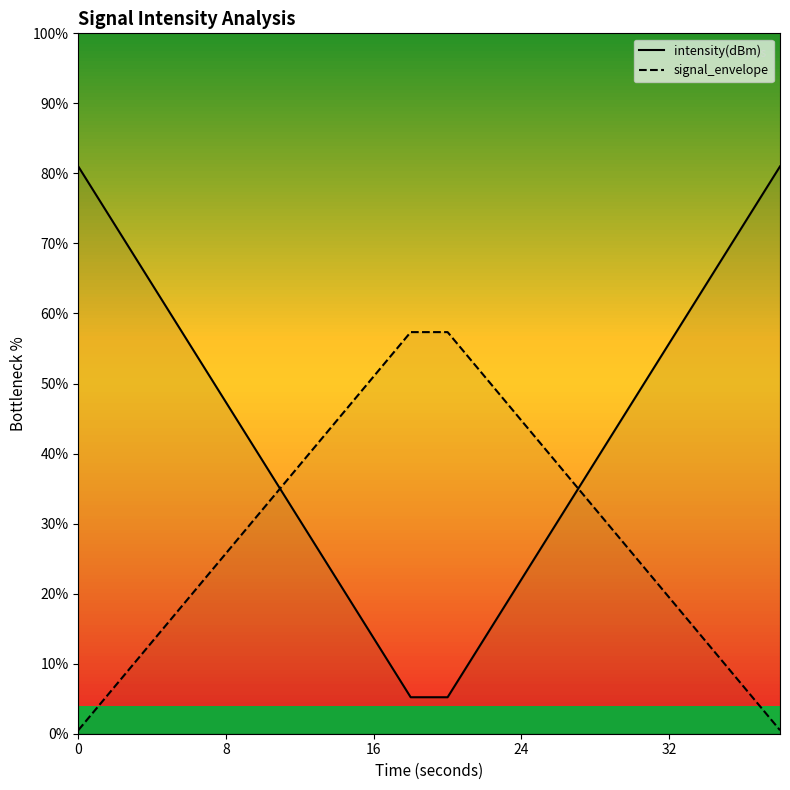

True or false: signal_envelope and intensity(dBm) cross at least once.

True